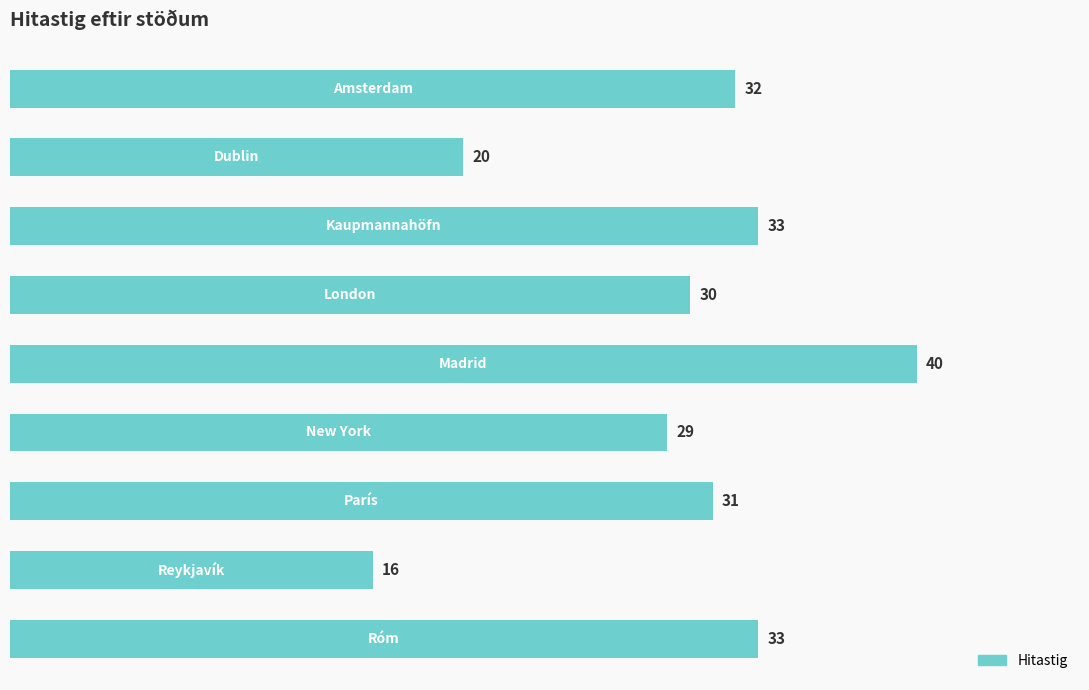

Reading bottom to top, transcribe all the data shown in this chart.

33	16	31	29	40	30	33	20	32